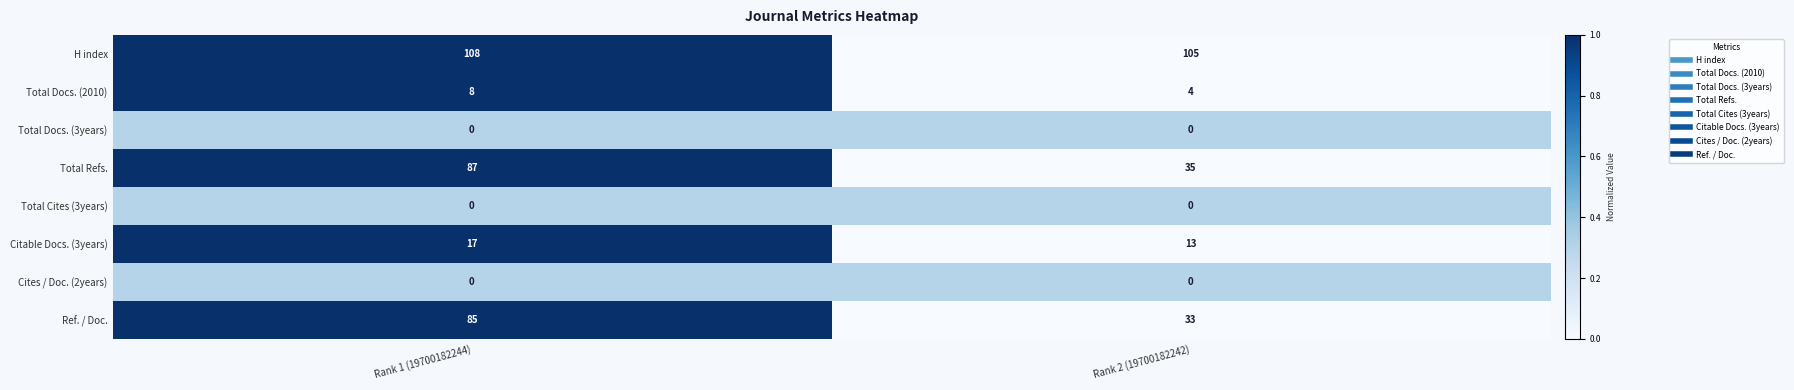

What is the spread (max minus min) of values at Rank 2 (19700182242)?

105